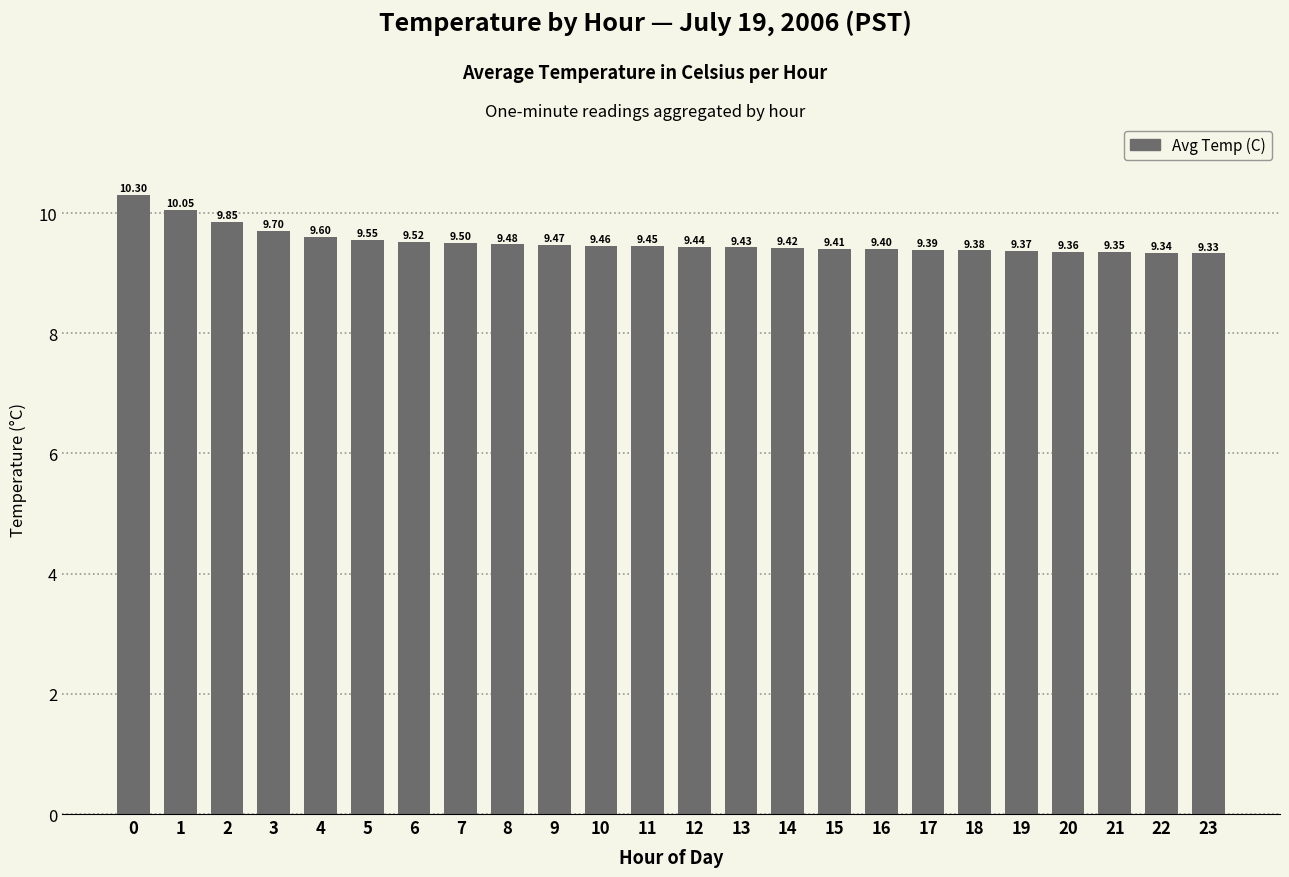

Which has a higher value, 19 or 15?

15